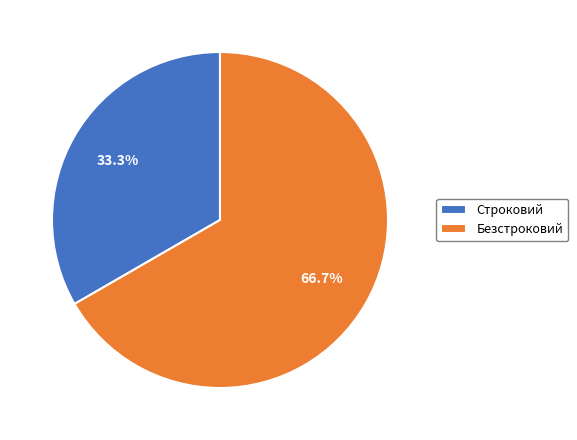

Rank the categories by value from highest to lowest.

Безстроковий, Строковий